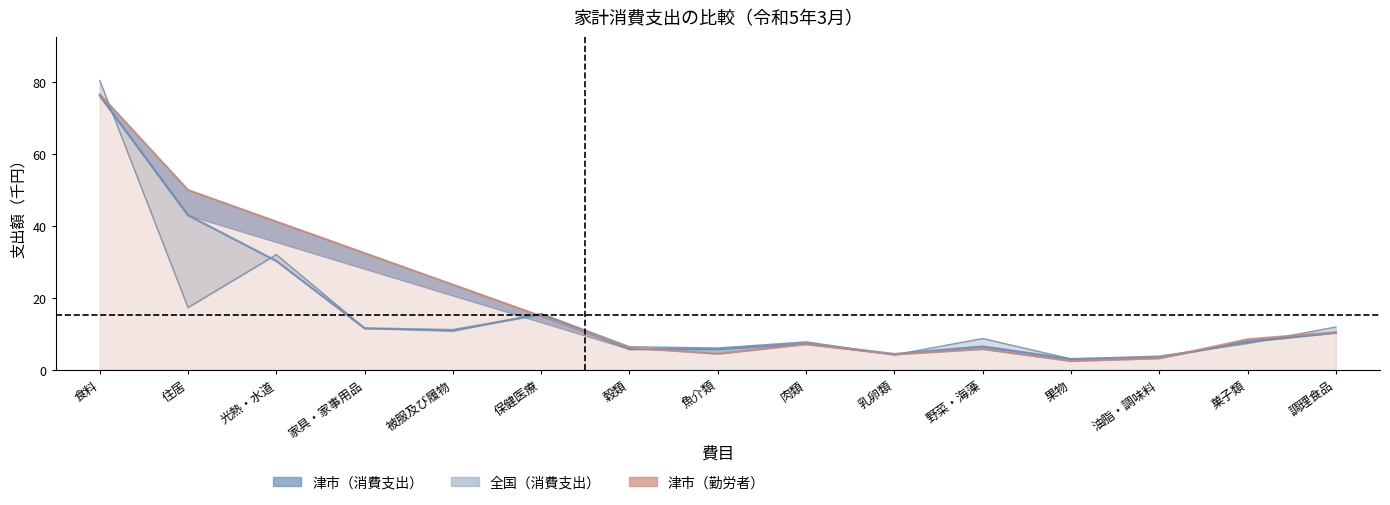

What is the sum of all 全国（消費支出） values?

226.9